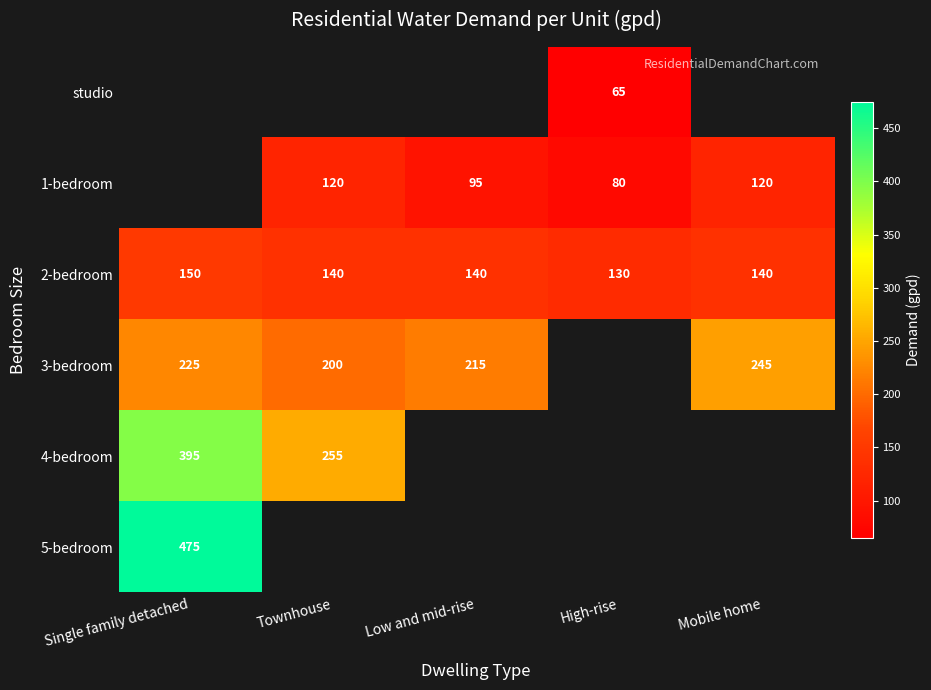

How many distinct data groups are displayed?

6